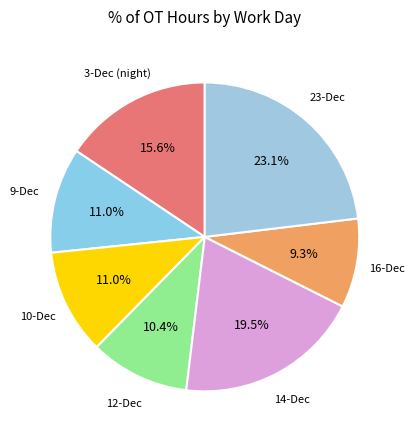

How many slices are in this pie chart?

7